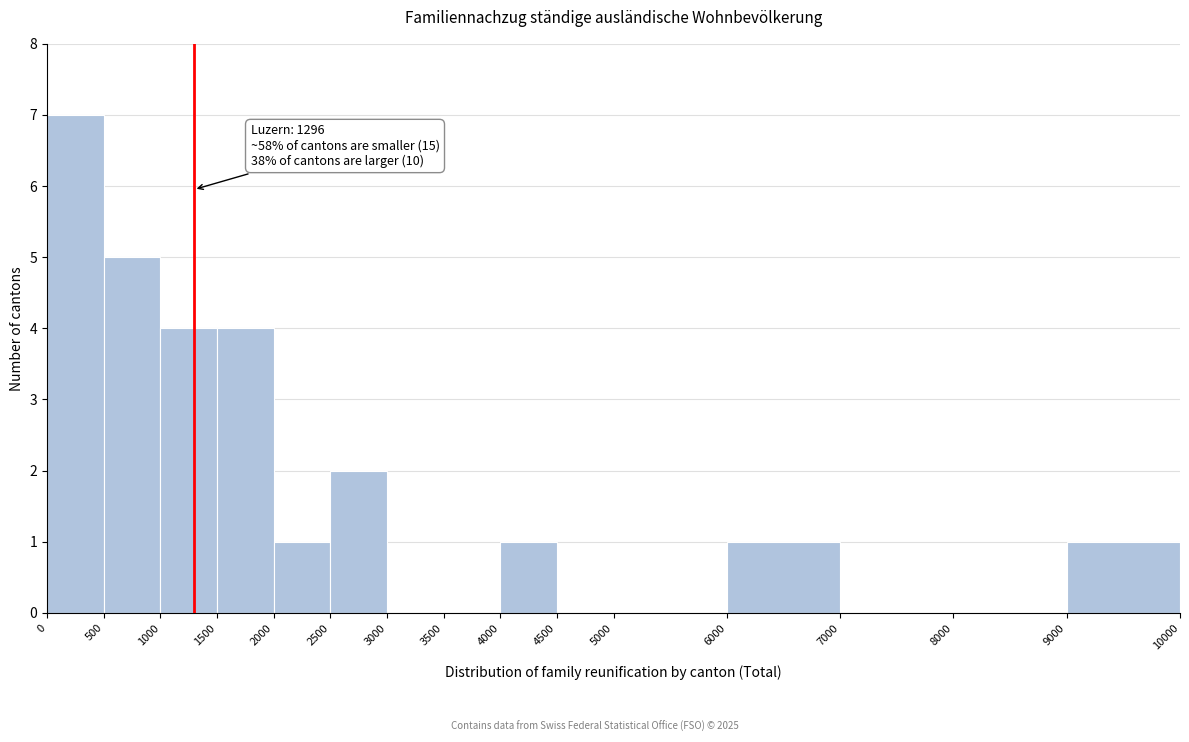

Over which range of the x-axis is the bar tallest?

0 to 500